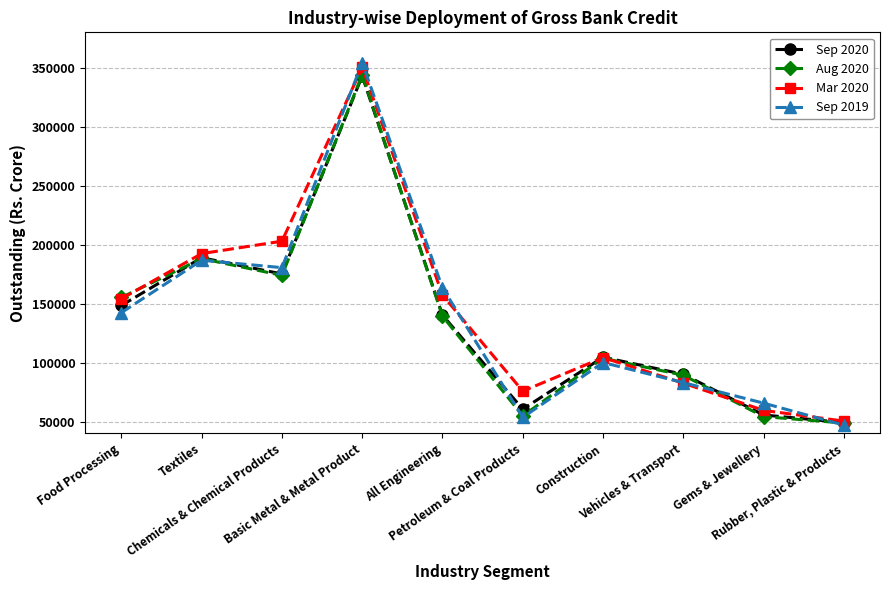

True or false: Sep 2019 has more than 2 points higher than both neighbors.

True